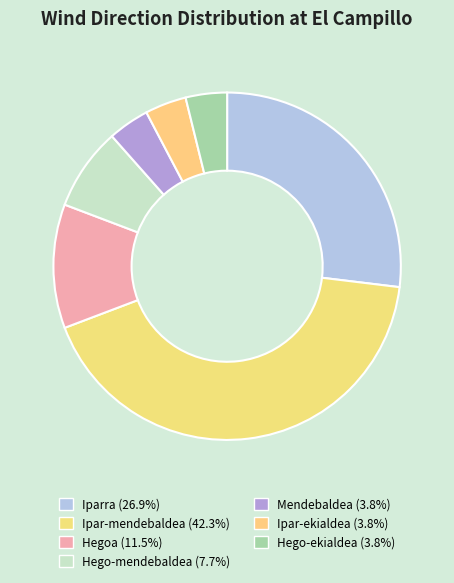

What is the smallest slice in the pie chart?

Mendebaldea